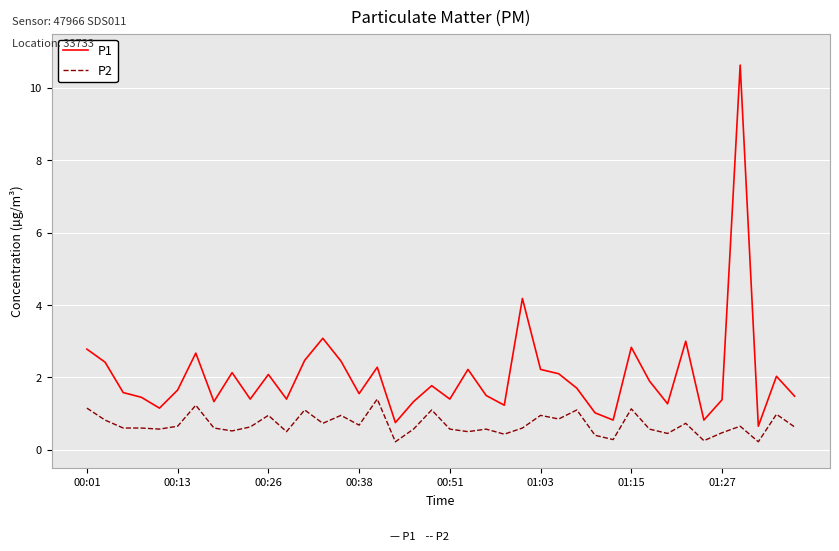

Which series has the largest total across all categories?

P1